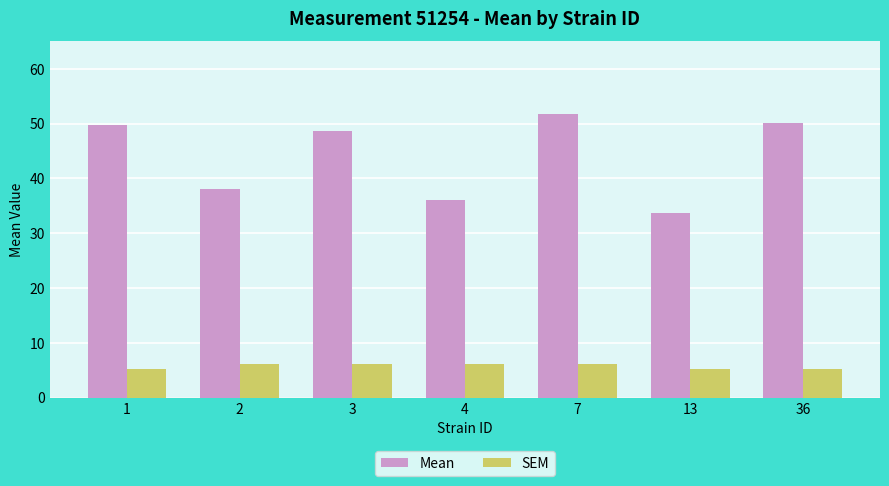

Rank the series by their maximum value, from lowest to highest.

SEM, Mean